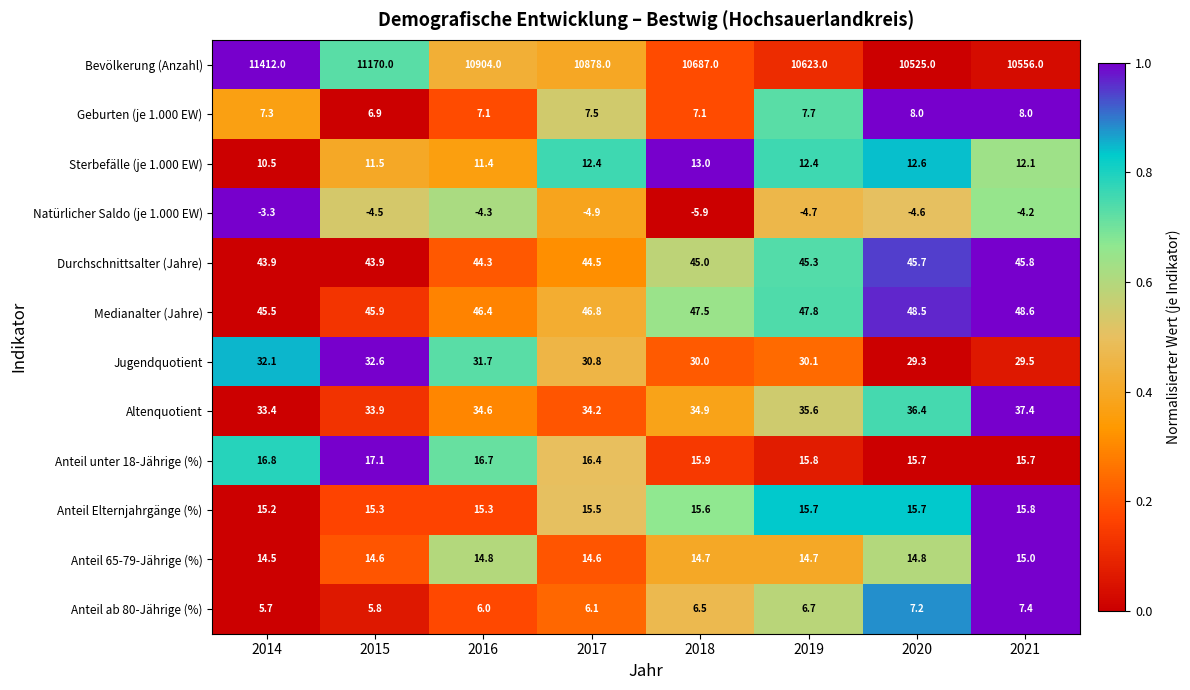

At 2019, list the series in order from largest to smallest.

Bevölkerung (Anzahl), Medianalter (Jahre), Durchschnittsalter (Jahre), Altenquotient, Jugendquotient, Anteil unter 18-Jährige (%), Anteil Elternjahrgänge (%), Anteil 65-79-Jährige (%), Sterbefälle (je 1.000 EW), Geburten (je 1.000 EW), Anteil ab 80-Jährige (%), Natürlicher Saldo (je 1.000 EW)